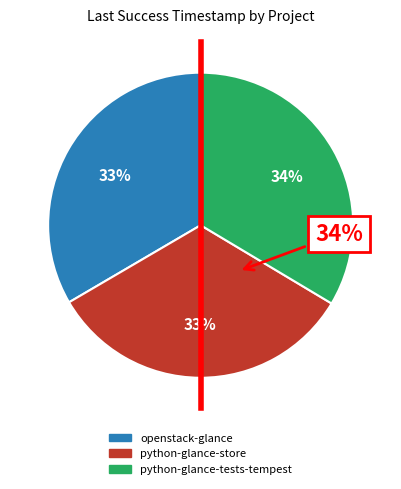

What percentage is the openstack-glance slice, to the nearest percent?

33%